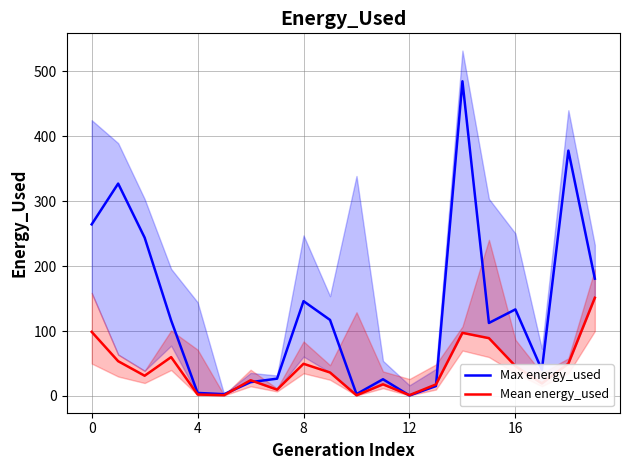

Between 9 and 5, which is larger?

9